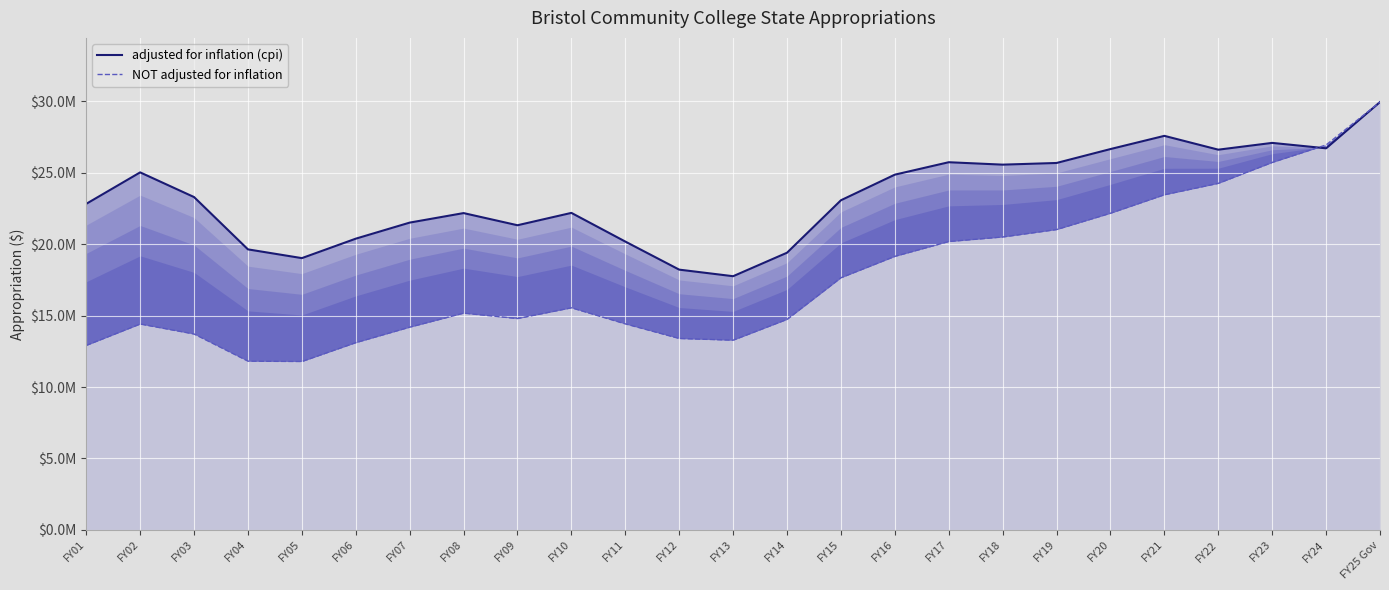

At which label is adjusted for inflation (cpi) closest to 23848393?

FY03